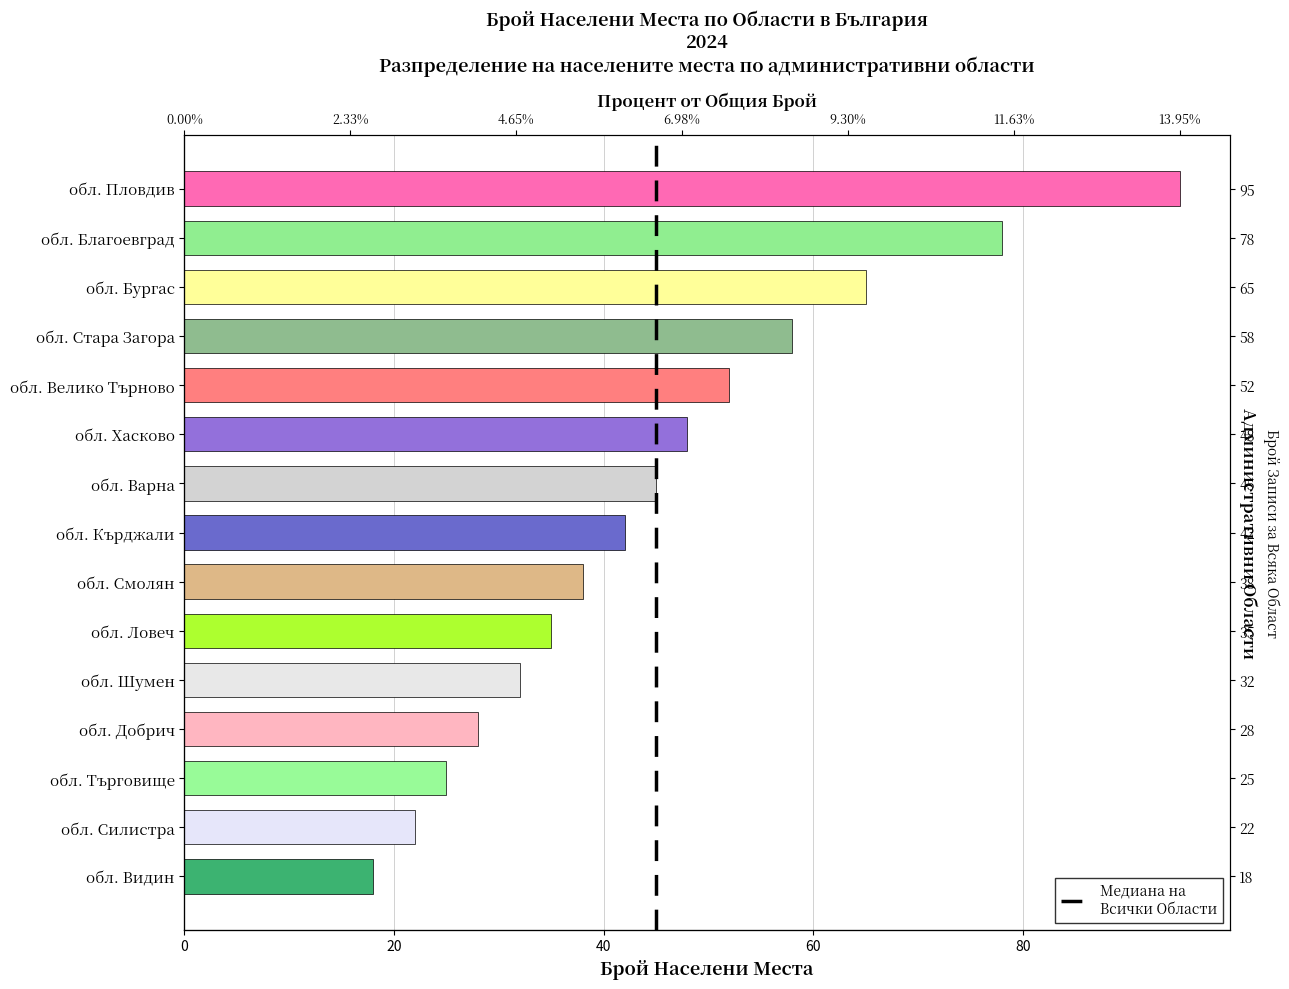

What is the label of the 14th bar from the right?

обл. Благоевград